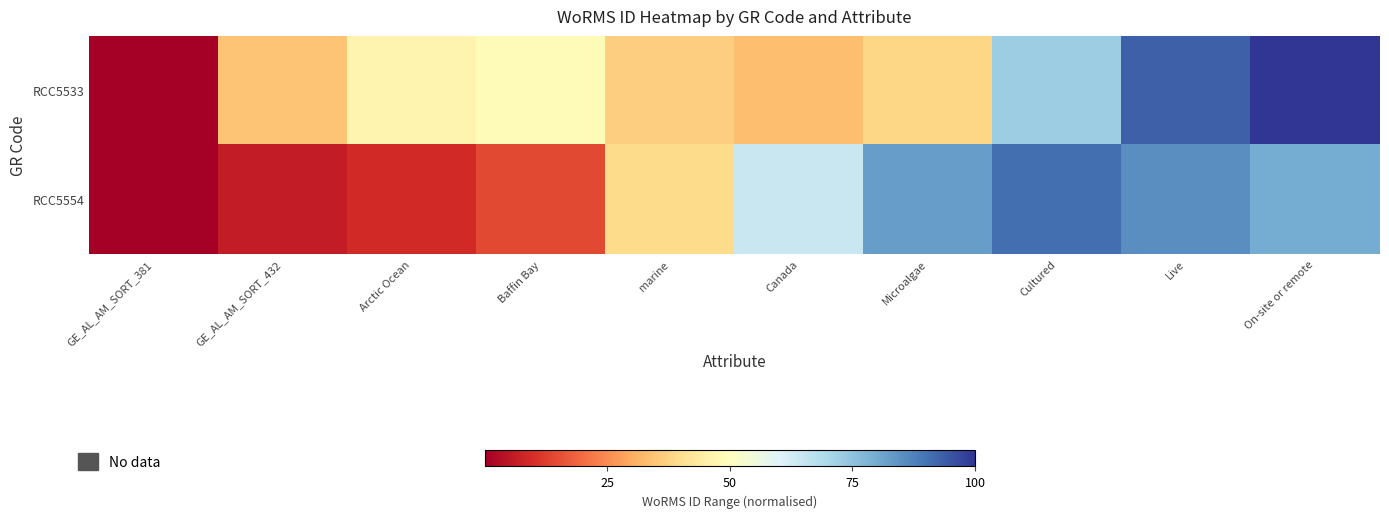

At how many categories does at least one series exceed 28?

9